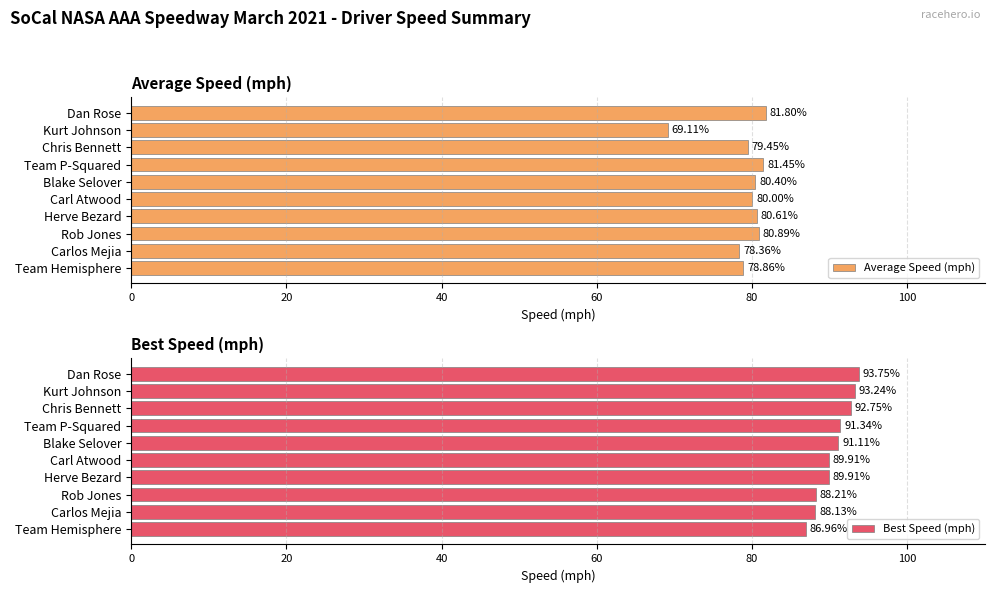

What is the difference between the Best Speed (mph) values at Chris Bennett and Blake Selover?

1.6